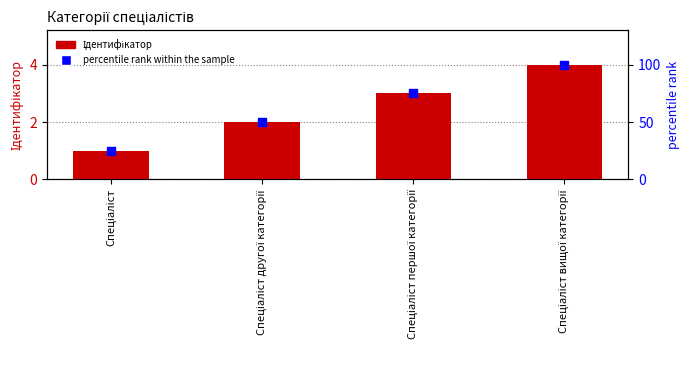

Is the value of percentile rank within the sample at Спеціаліст другої категорії greater than the value of Ідентифікатор at Спеціаліст?

Yes